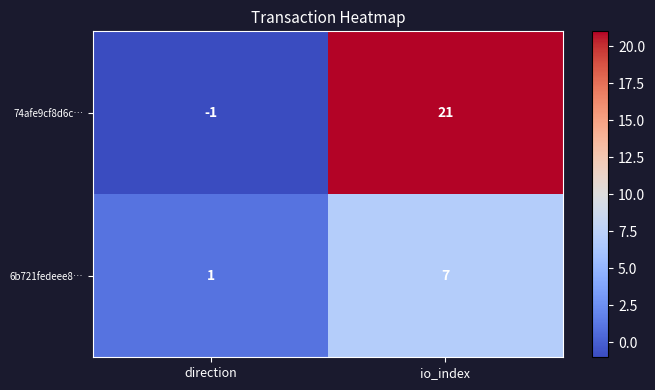

The 6b721fedeee8… series shows 10 at io_index. True or false?

False